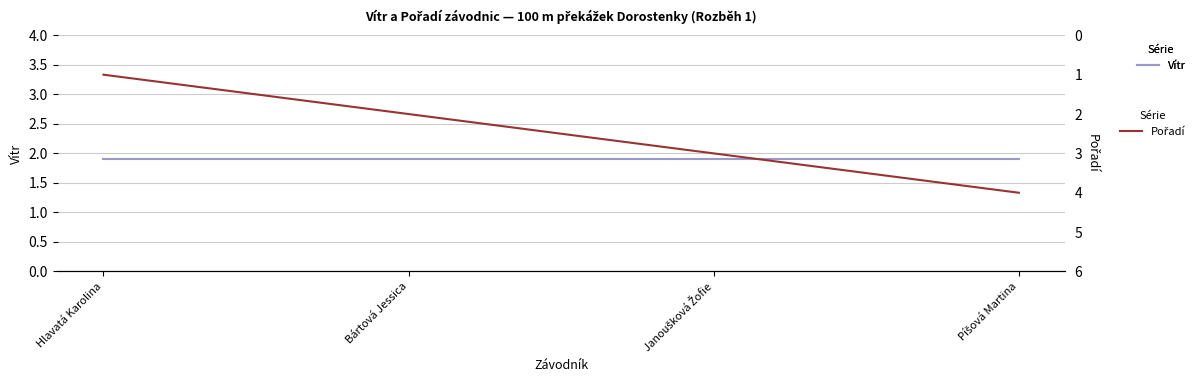

At which category is the sum across all series the highest?

Píšová Martina